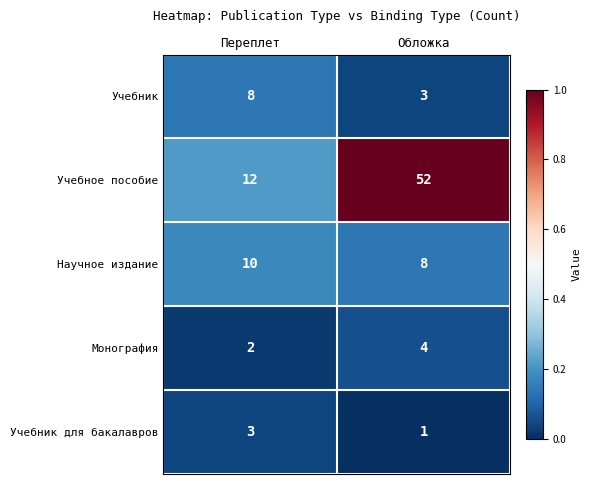

The Научное издание series shows 2 at Обложка. True or false?

False